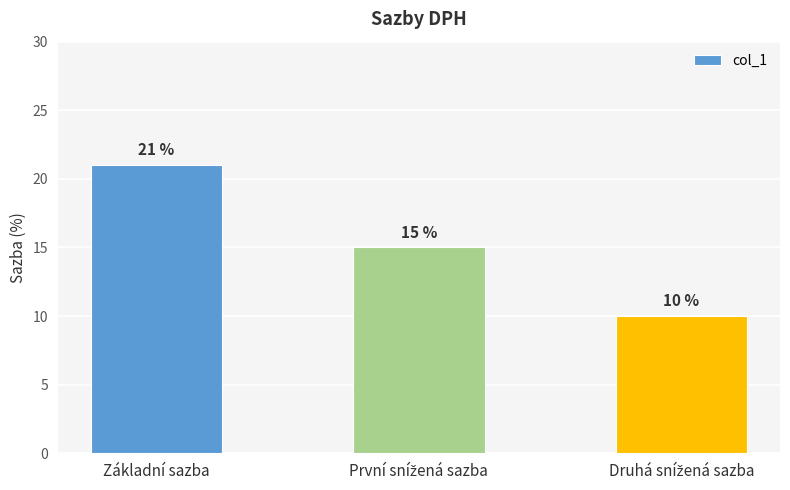

How many values are between 10 and 21?

3